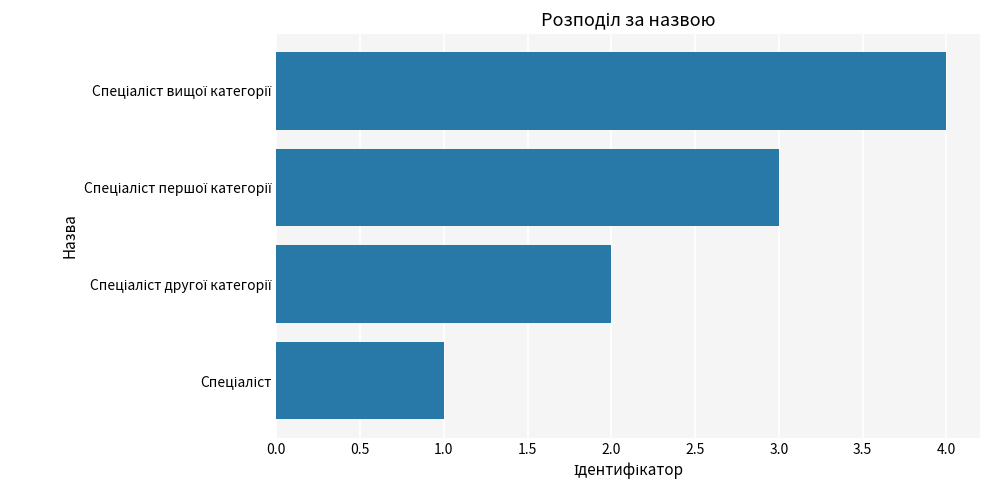

Are the bars horizontal?

Yes